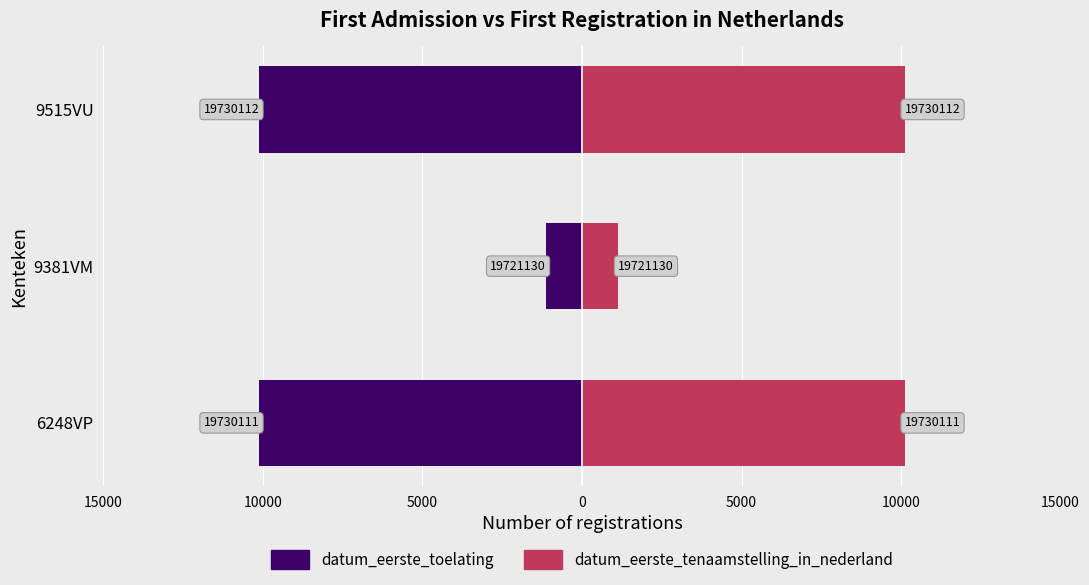

What is the value of the datum_eerste_toelating bar at the 2nd from the left?

-1130